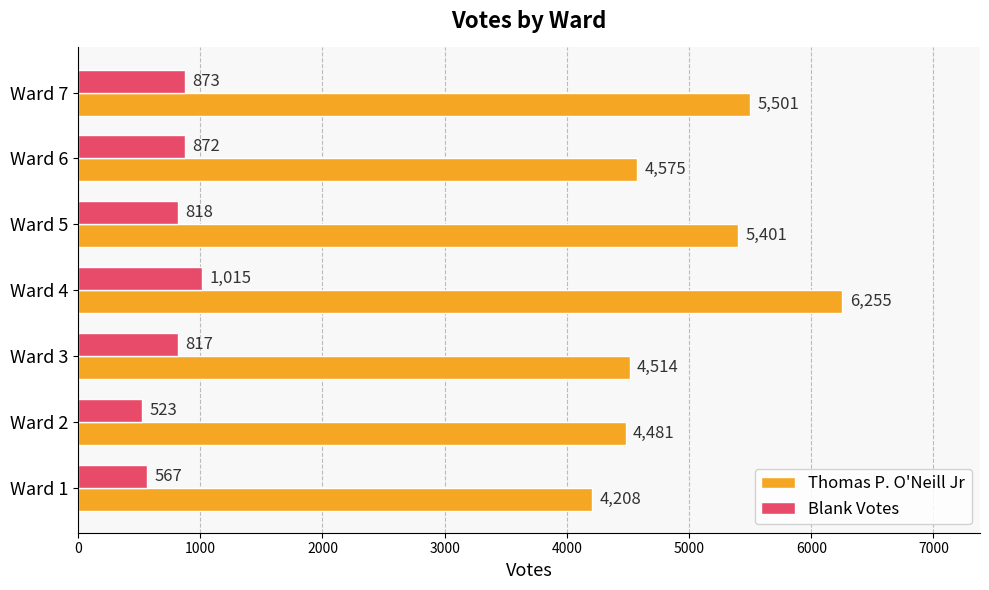

At how many categories does at least one series exceed 3505?

7